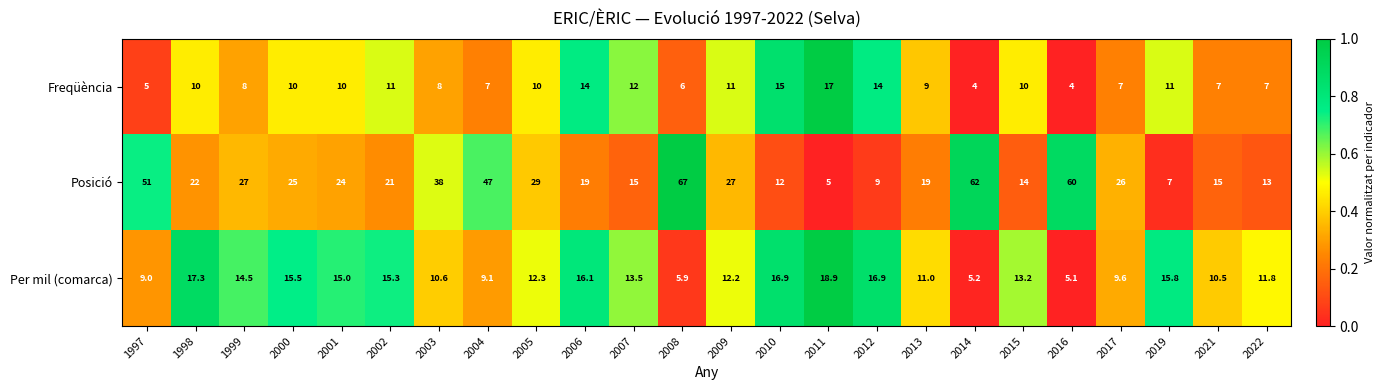

Is it true that Per mil (comarca) equals 11.0 at 2013?

True